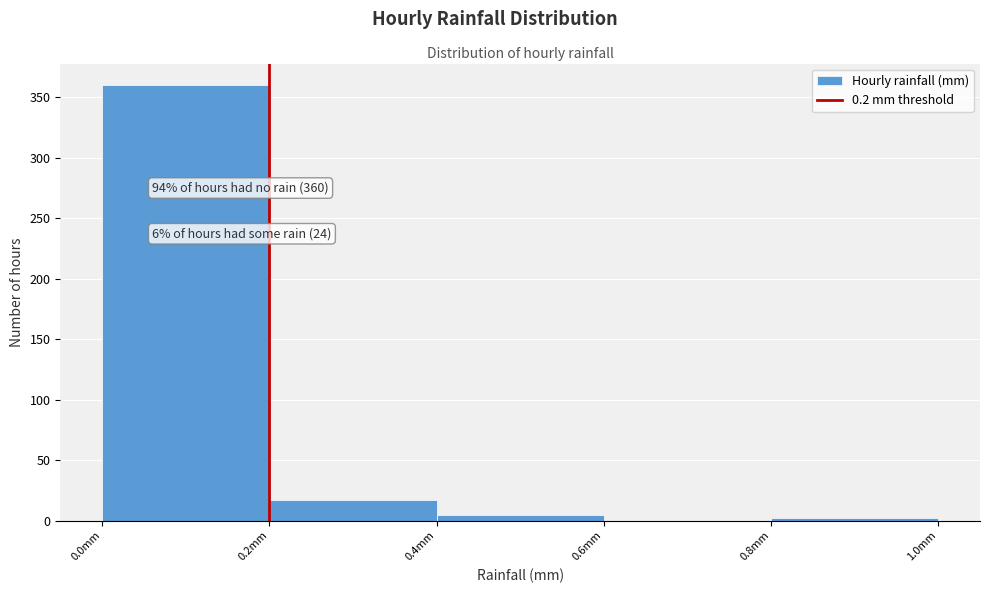

Which range on the x-axis has the tallest bar?

0.0 to 0.2